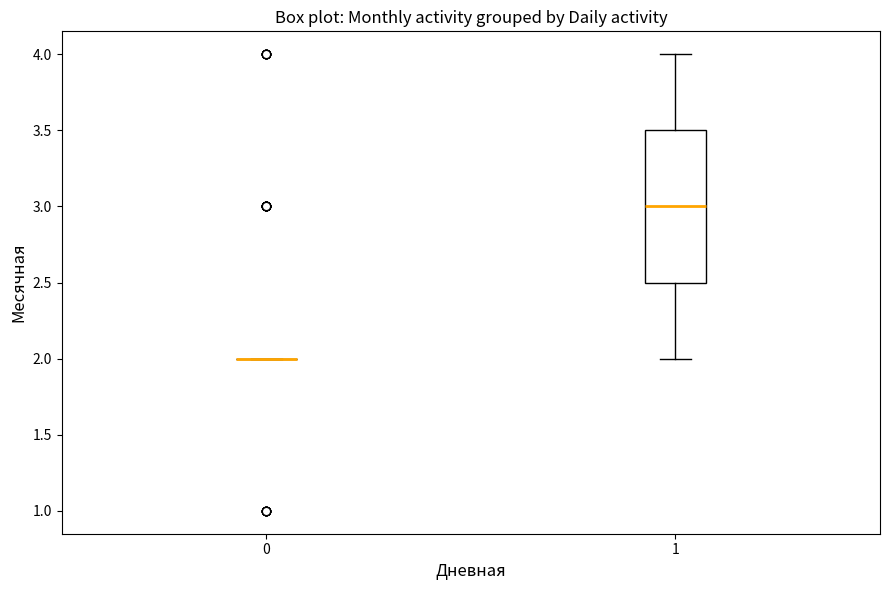

Reading left to right, transcribe this box plot: for each box, give where its median line is, the range the box spans, and where its two whiskers end, as read against the y-axis. The values are not printed on the chart, so give them approximately, as read against the axis.

0: box collapsed to a line at 2.0, whiskers 2.0 to 2.0
1: median 3.0, box 2.5 to 3.5, whiskers 2.0 to 4.0